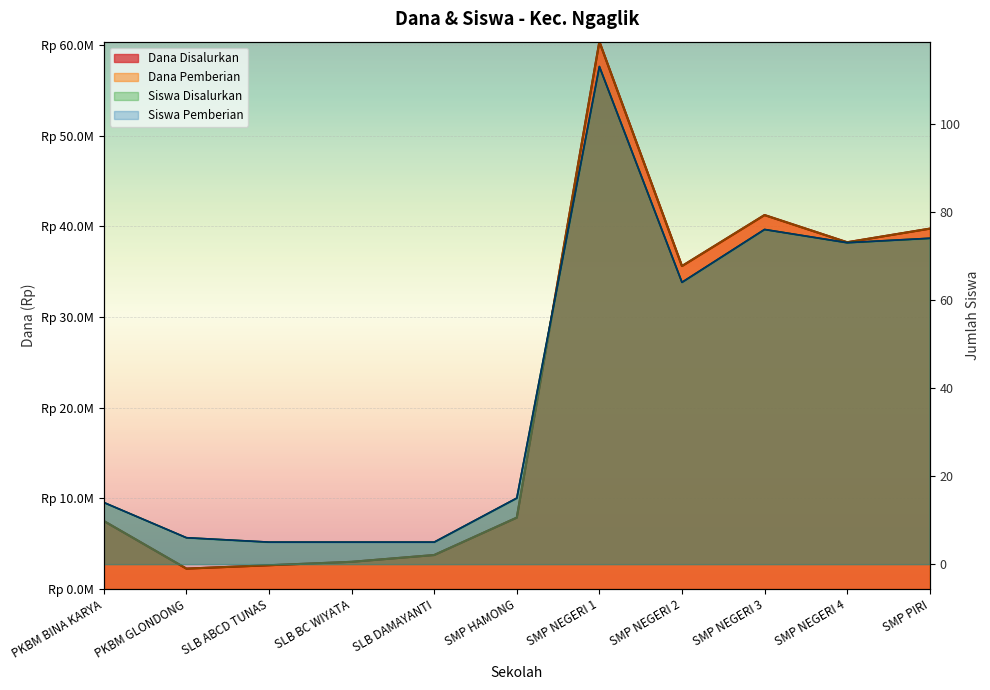

What position from the right is SMP NEGERI 3?

3